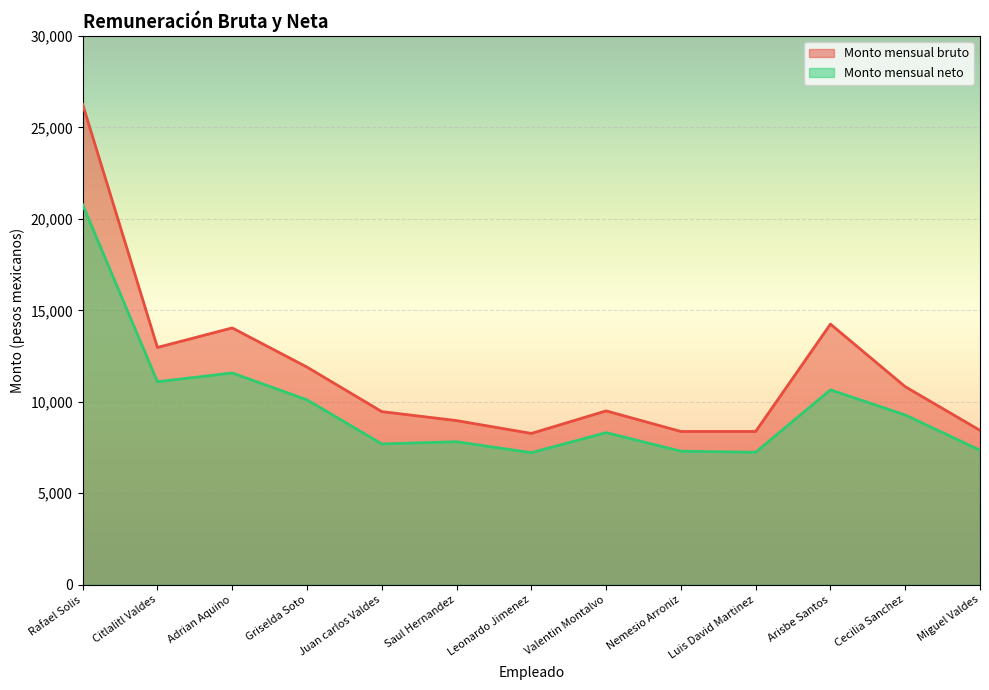

Reading left to right, what are all the values shown in this chart?

Monto mensual bruto: Rafael Solis=26263.6	Citlalitl Valdes=12973.0	Adrian Aquino=14040.7	Griselda Soto=11898.9	Juan carlos Valdes=9466.5	Saul Hernandez=8974.0	Leonardo Jimenez=8272.3	Valentin Montalvo=9505.4	Nemesio Arroniz=8379.5	Luis David Martinez=8379.5	Arisbe Santos=14249.1	Cecilia Sanchez=10827.0	Miguel Valdes=8442.0
Monto mensual neto: Rafael Solis=20777.7	Citlalitl Valdes=11097.8	Adrian Aquino=11578.9	Griselda Soto=10109.7	Juan carlos Valdes=7700.2	Saul Hernandez=7819.4	Leonardo Jimenez=7220.7	Valentin Montalvo=8316.5	Nemesio Arroniz=7301.3	Luis David Martinez=7243.4	Arisbe Santos=10655.6	Cecilia Sanchez=9282.6	Miguel Valdes=7354.0